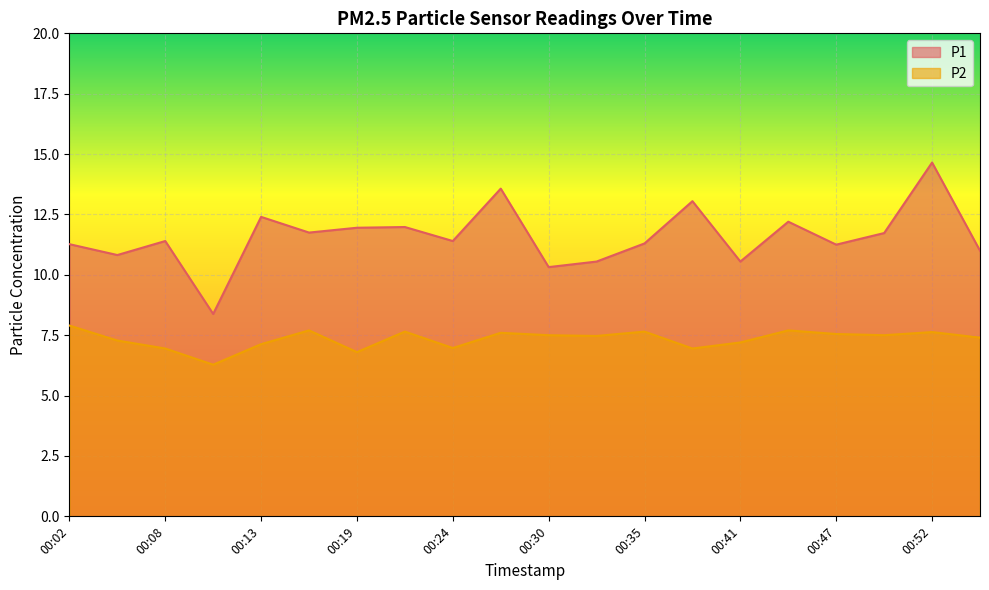

Reading right to left, list all the values displayed in this chart.

P1: 00:55=11.0	00:52=14.7	00:49=11.7	00:47=11.2	00:44=12.2	00:41=10.6	00:38=13.1	00:35=11.3	00:33=10.6	00:30=10.3	00:27=13.6	00:24=11.4	00:22=12.0	00:19=11.9	00:16=11.8	00:13=12.4	00:10=8.4	00:08=11.4	00:05=10.8	00:02=11.3
P2: 00:55=7.4	00:52=7.6	00:49=7.5	00:47=7.5	00:44=7.7	00:41=7.2	00:38=7.0	00:35=7.7	00:33=7.5	00:30=7.5	00:27=7.6	00:24=7.0	00:22=7.7	00:19=6.8	00:16=7.7	00:13=7.1	00:10=6.3	00:08=7.0	00:05=7.3	00:02=7.9